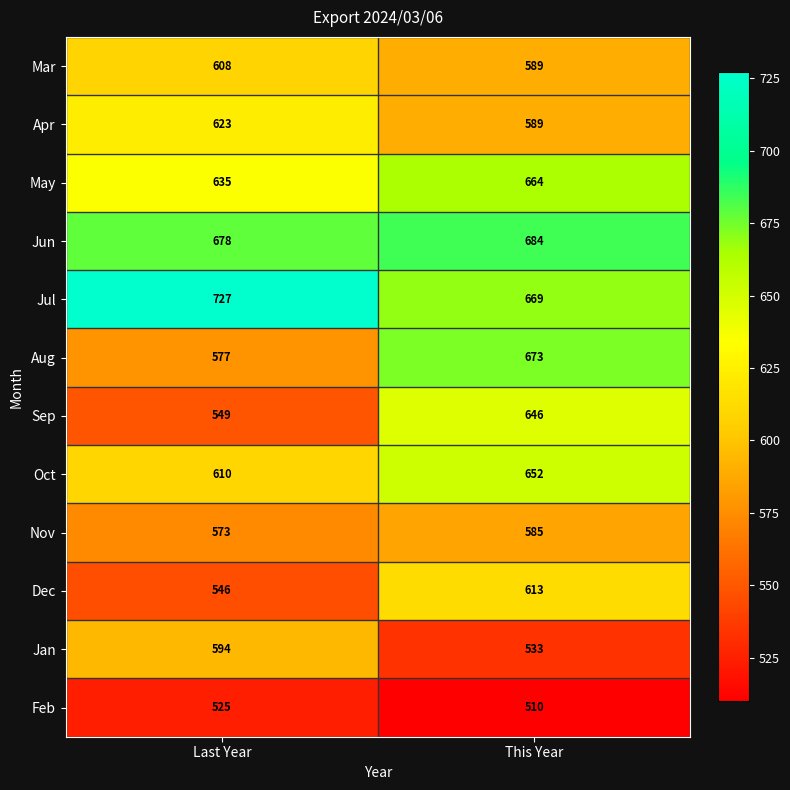

Reading left to right, what are all the values shown in this chart?

Mar: Last Year=608	This Year=589
Apr: Last Year=623	This Year=589
May: Last Year=635	This Year=664
Jun: Last Year=678	This Year=684
Jul: Last Year=727	This Year=669
Aug: Last Year=577	This Year=673
Sep: Last Year=549	This Year=646
Oct: Last Year=610	This Year=652
Nov: Last Year=573	This Year=585
Dec: Last Year=546	This Year=613
Jan: Last Year=594	This Year=533
Feb: Last Year=525	This Year=510